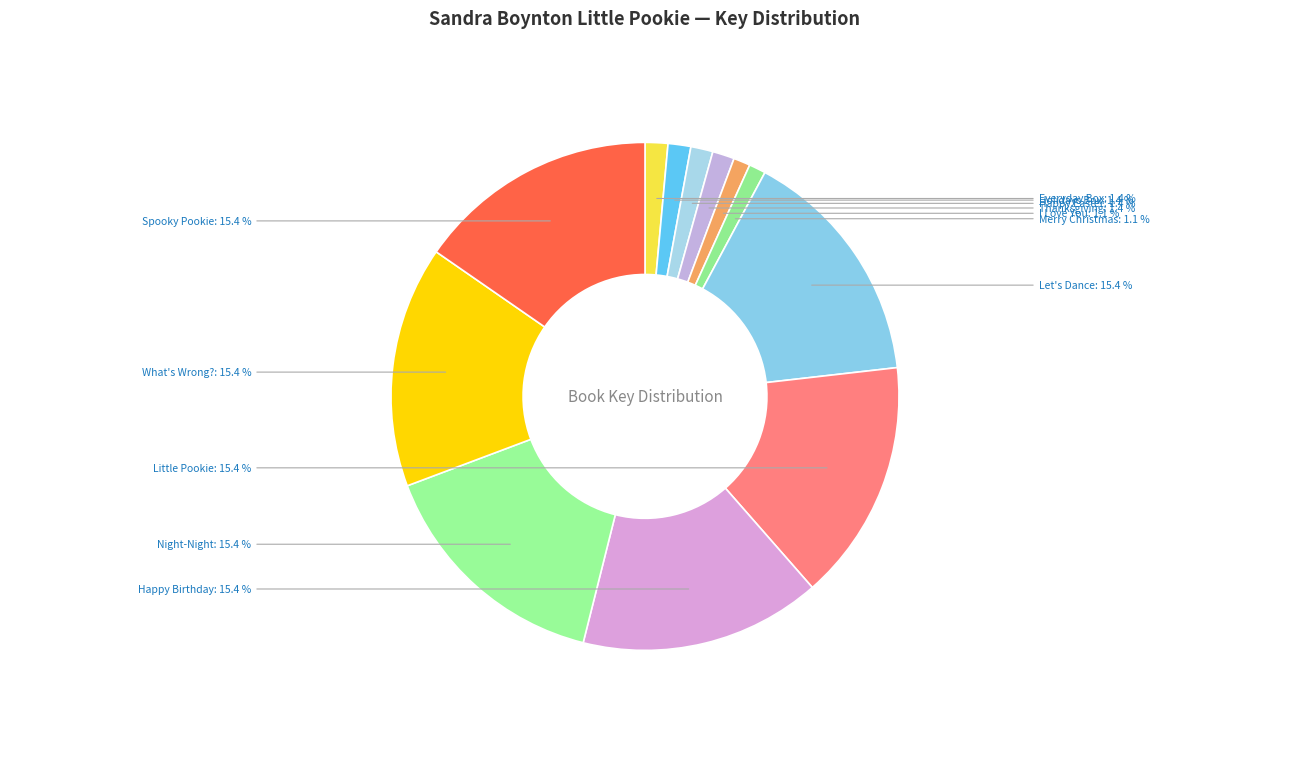

What is the ratio of the value at Happy Easter to the value at I Love You?

1.3